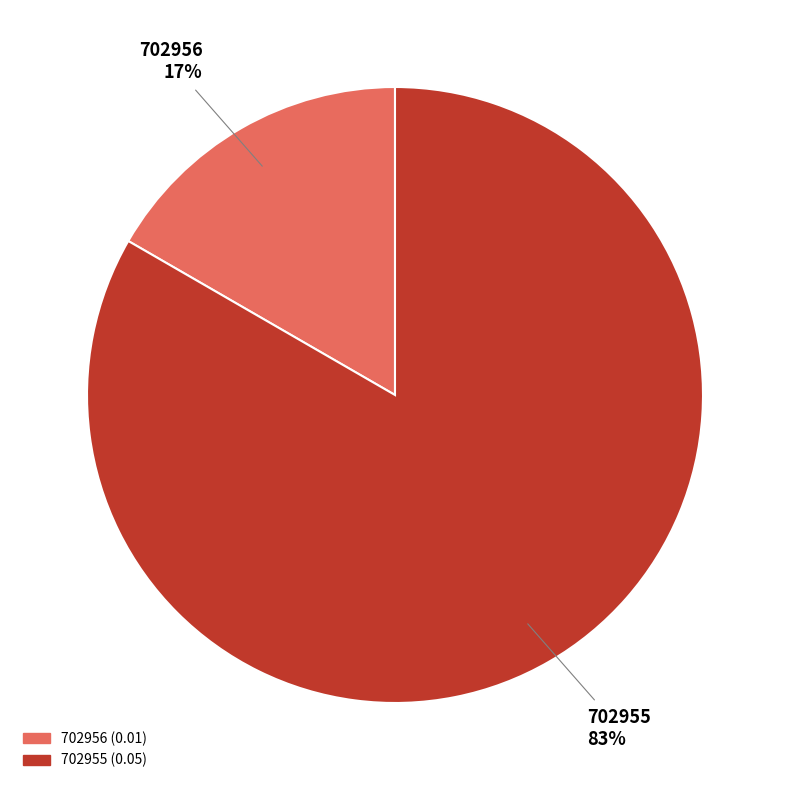

Rank the categories by value from lowest to highest.

702956, 702955